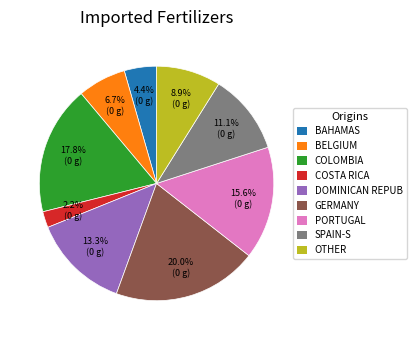

Which has a higher value, GERMANY or PORTUGAL?

GERMANY